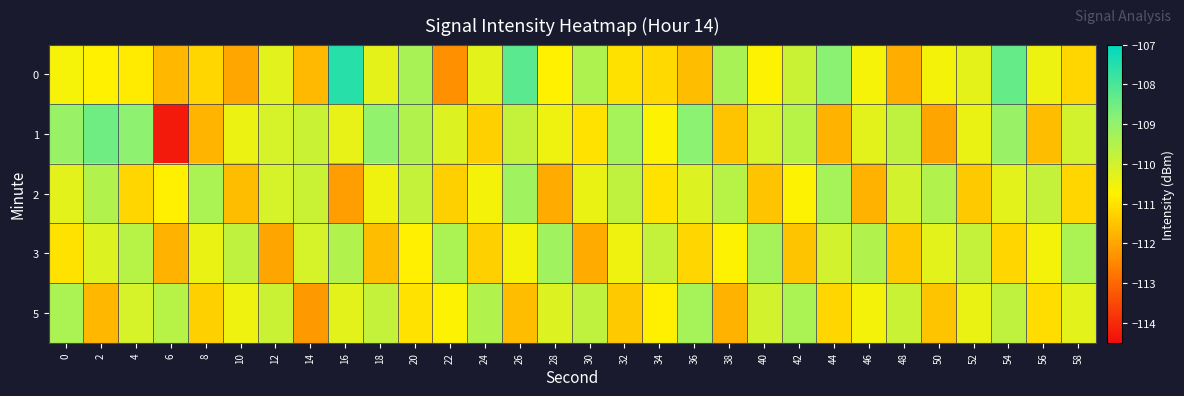

Between 34 and 46, which is larger?

46